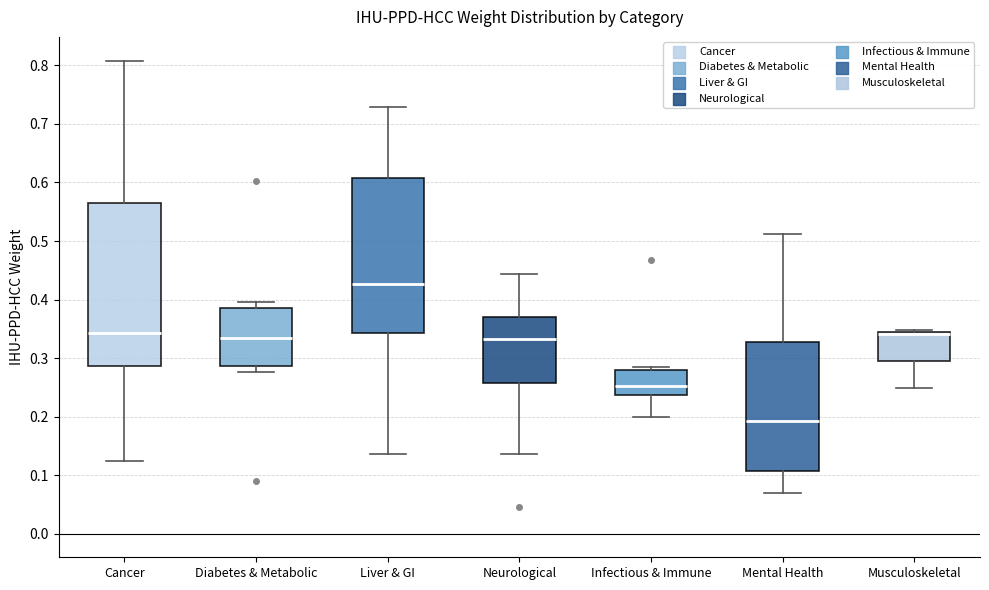

Reading left to right, transcribe this box plot: for each box, give where its median line is, the range the box spans, and where its two whiskers end, as read against the y-axis. The values are not printed on the chart, so give them approximately, as read against the axis.

Cancer: median 0.34, box 0.29 to 0.56, whiskers 0.12 to 0.81
Diabetes & Metabolic: median 0.33, box 0.29 to 0.39, whiskers 0.28 to 0.40
Liver & GI: median 0.43, box 0.34 to 0.61, whiskers 0.14 to 0.73
Neurological: median 0.33, box 0.26 to 0.37, whiskers 0.14 to 0.44
Infectious & Immune: median 0.25, box 0.24 to 0.28, whiskers 0.20 to 0.28 (just above the box's upper edge)
Mental Health: median 0.19, box 0.11 to 0.33, whiskers 0.07 to 0.51
Musculoskeletal: median 0.34 (drawn on the box's upper edge), box 0.30 to 0.34, whiskers 0.25 to 0.35